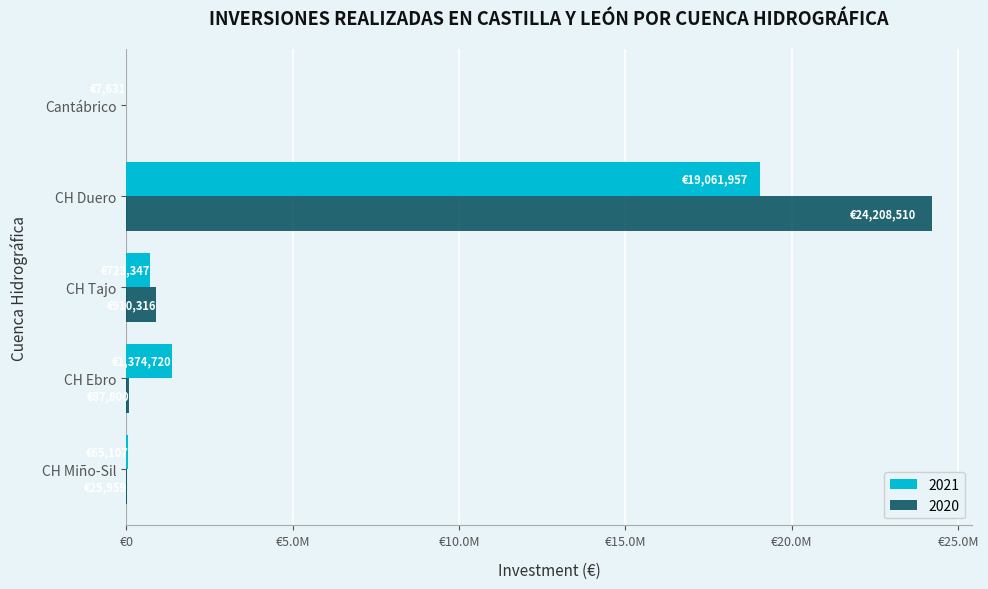

What are all the series names shown in the legend?

2021, 2020